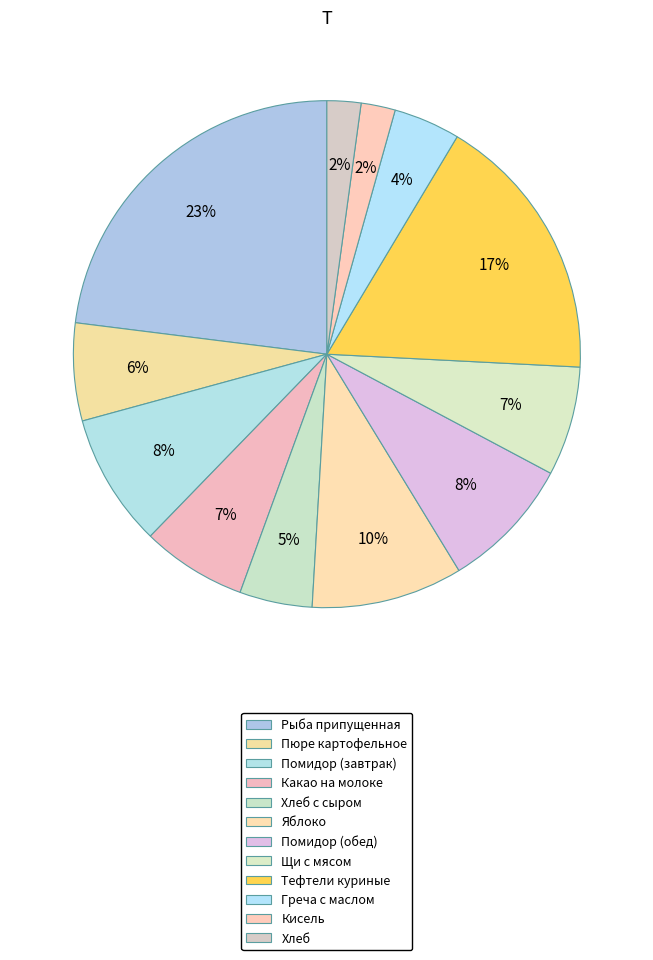

Count the number of slices in the pie.

12